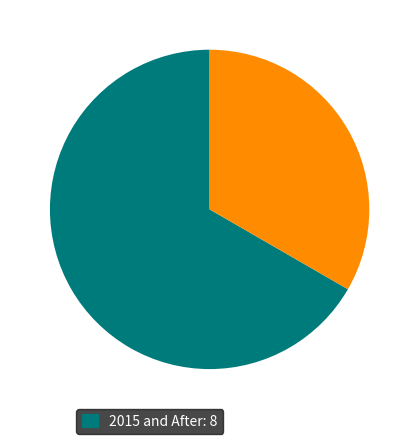

Is there a majority slice in this chart?

Yes